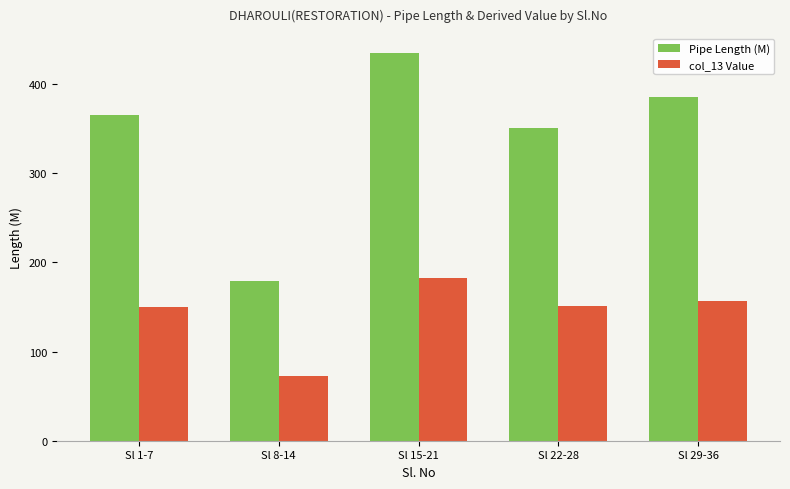

The col_13 Value series shows 69.7 at Sl 22-28. True or false?

False